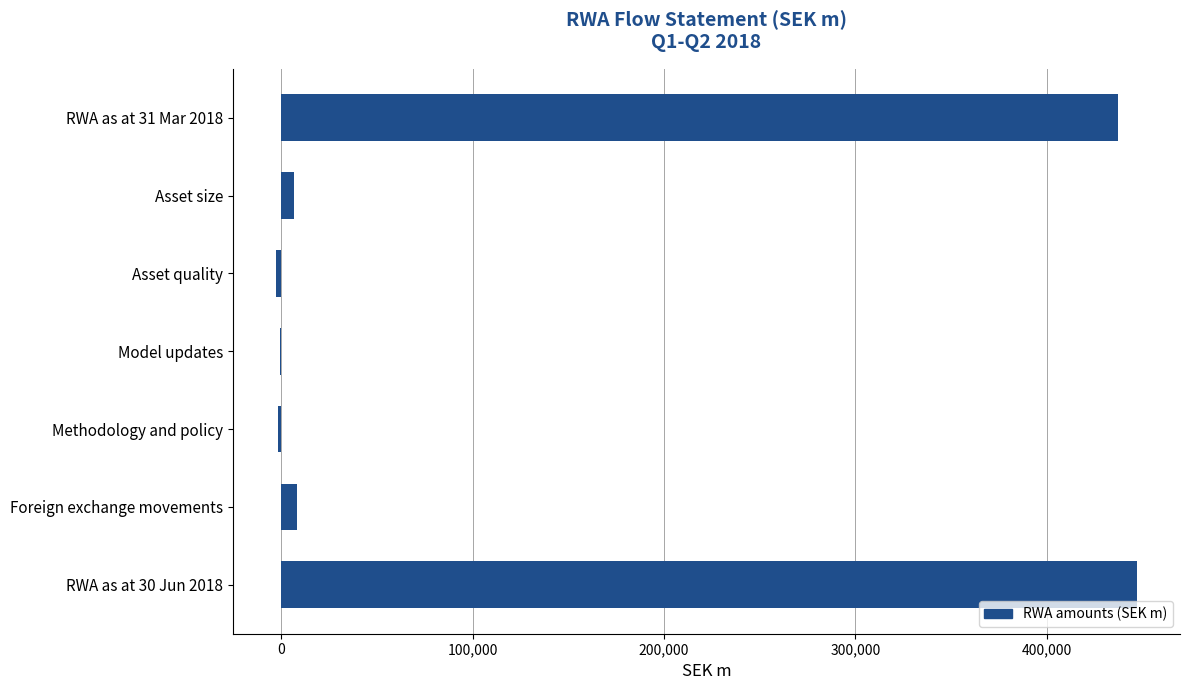

What is the greatest value displayed?

447223.0